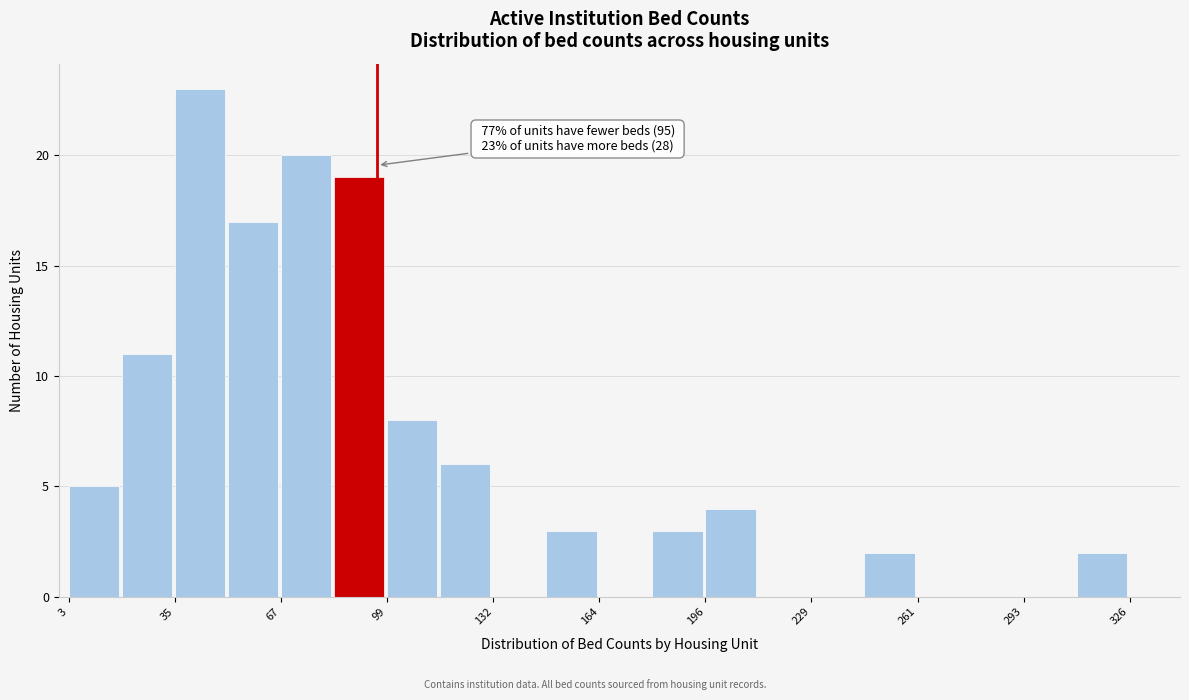

Read against the x-axis, roughly where is the centre of the tallest bar?

45